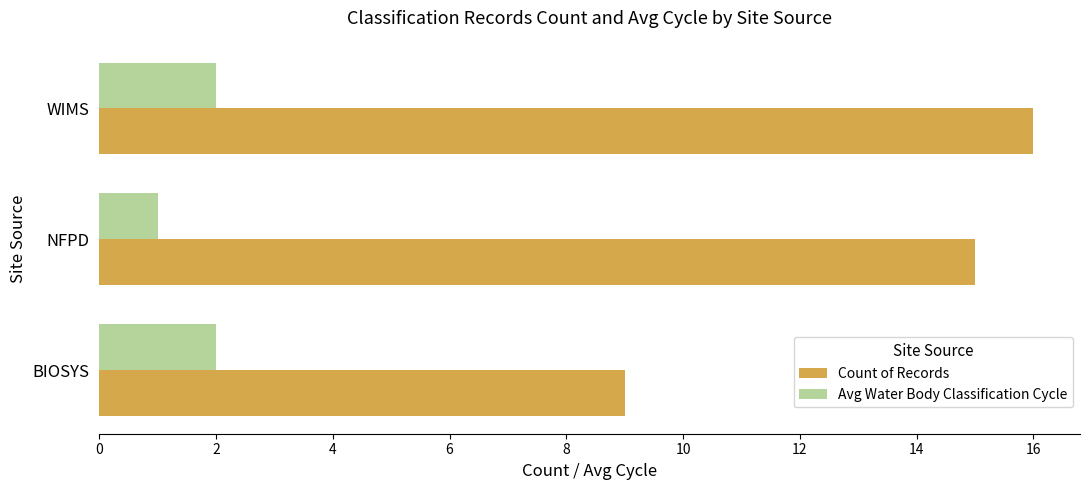

What is the average value of the Count of Records series?

13